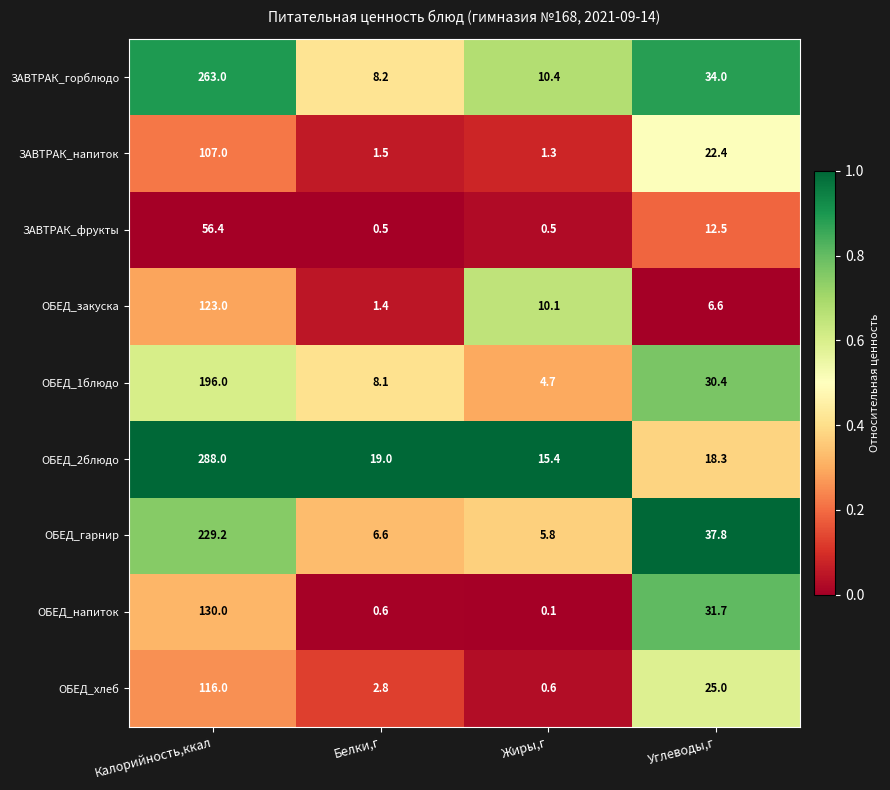

At which category is the sum across all series the highest?

Калорийность,ккал